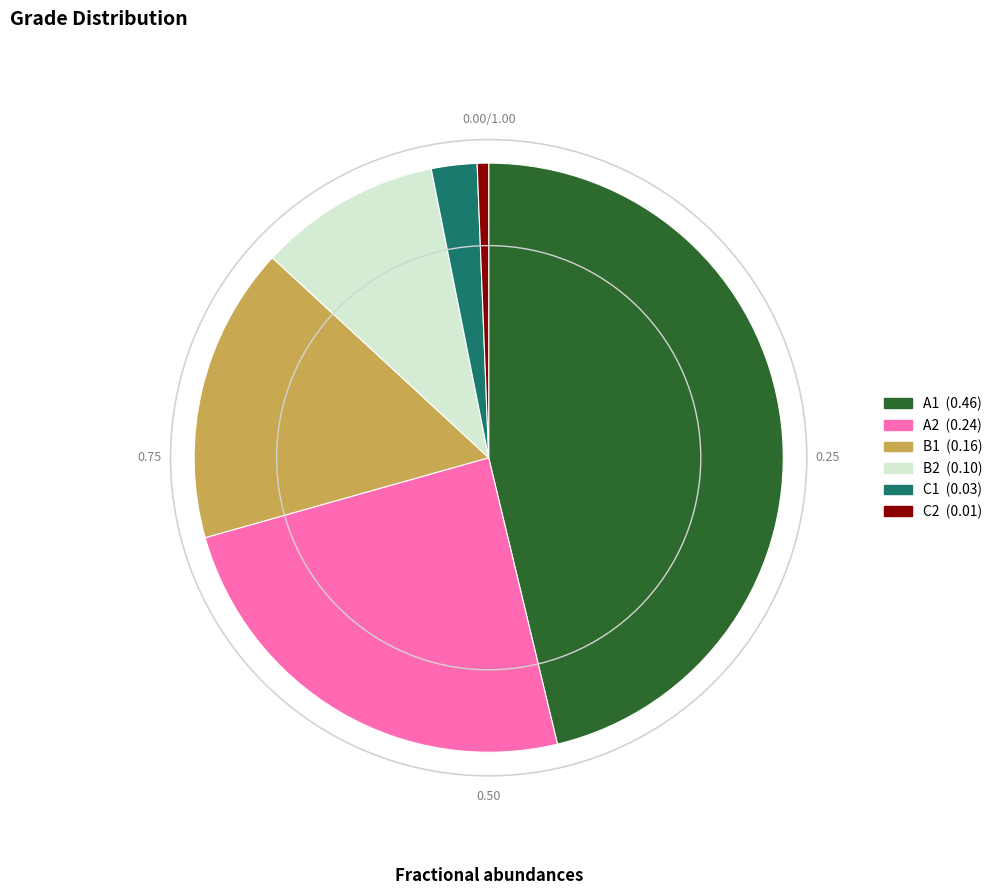

Does C2 represent more than half of the total?

No